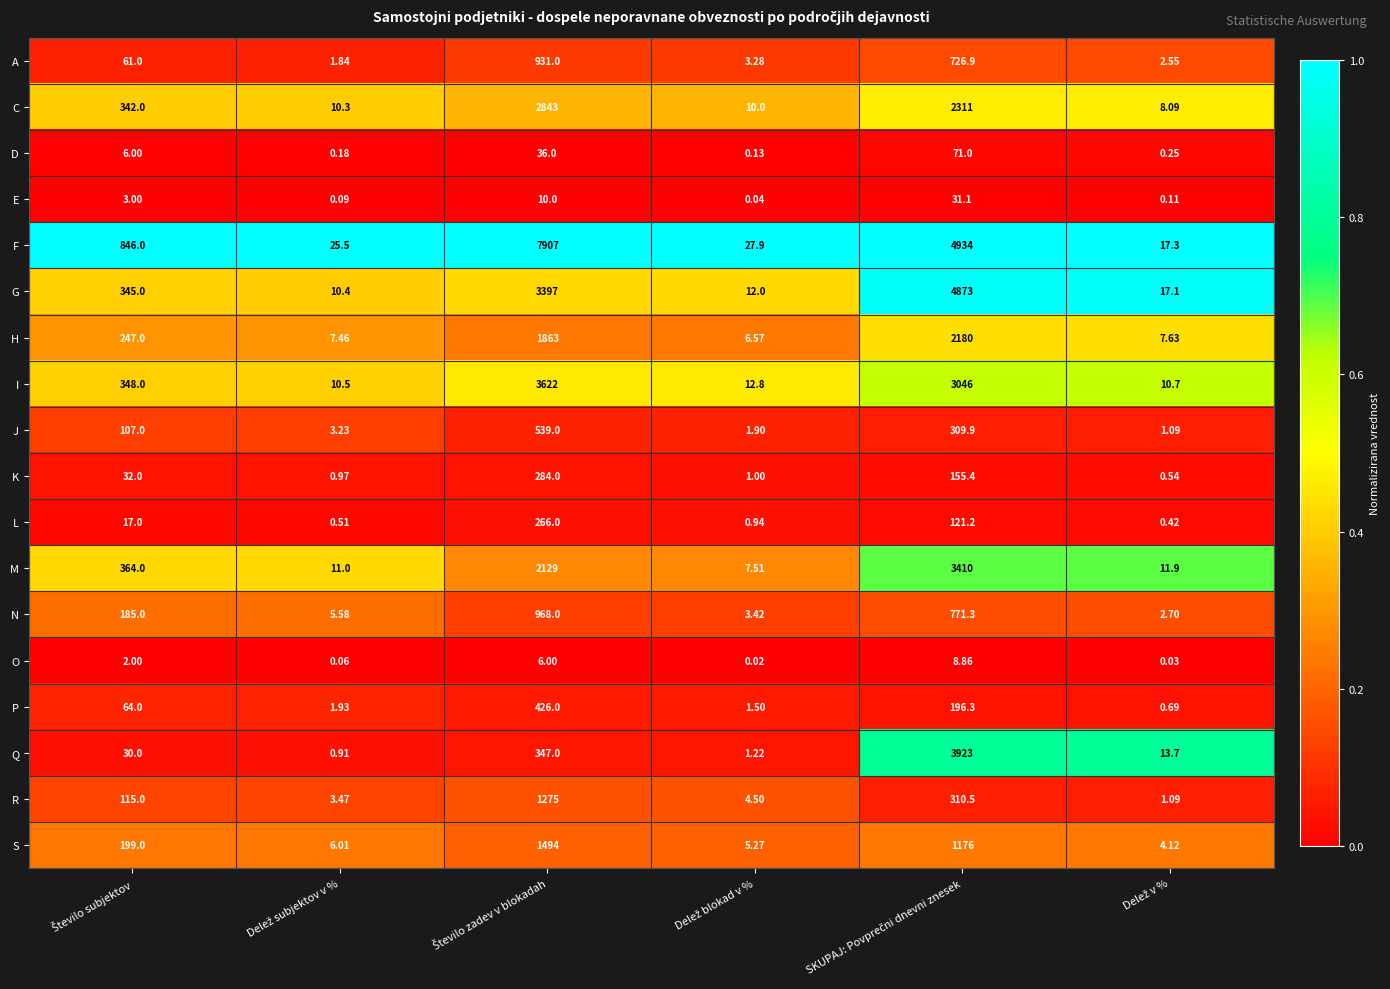

Which series has the largest range (max minus min)?

F